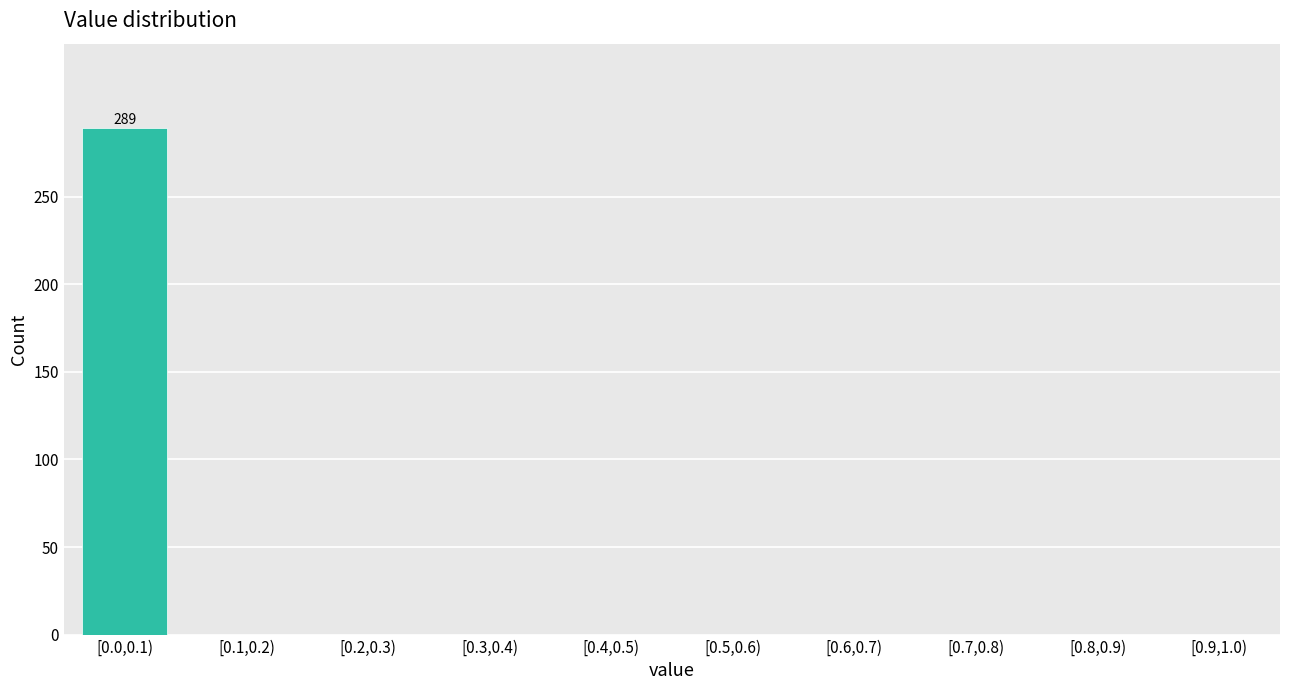

Reading left to right, list all the values displayed in this chart.

[0.0,0.1)=289	[0.1,0.2)=0	[0.2,0.3)=0	[0.3,0.4)=0	[0.4,0.5)=0	[0.5,0.6)=0	[0.6,0.7)=0	[0.7,0.8)=0	[0.8,0.9)=0	[0.9,1.0)=0